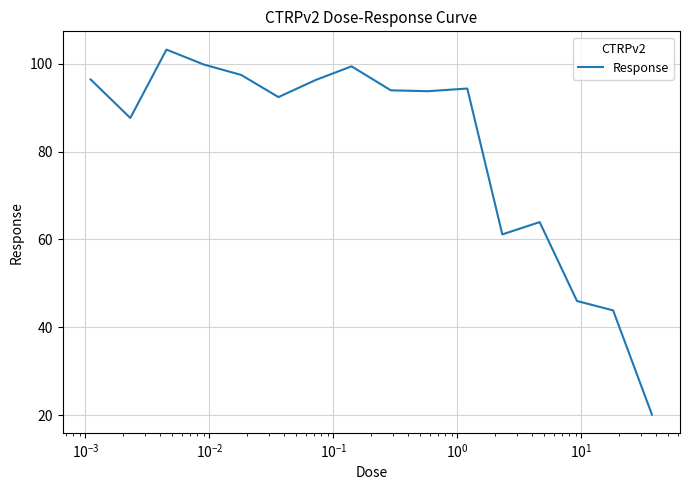

What is the greatest value displayed?

103.2